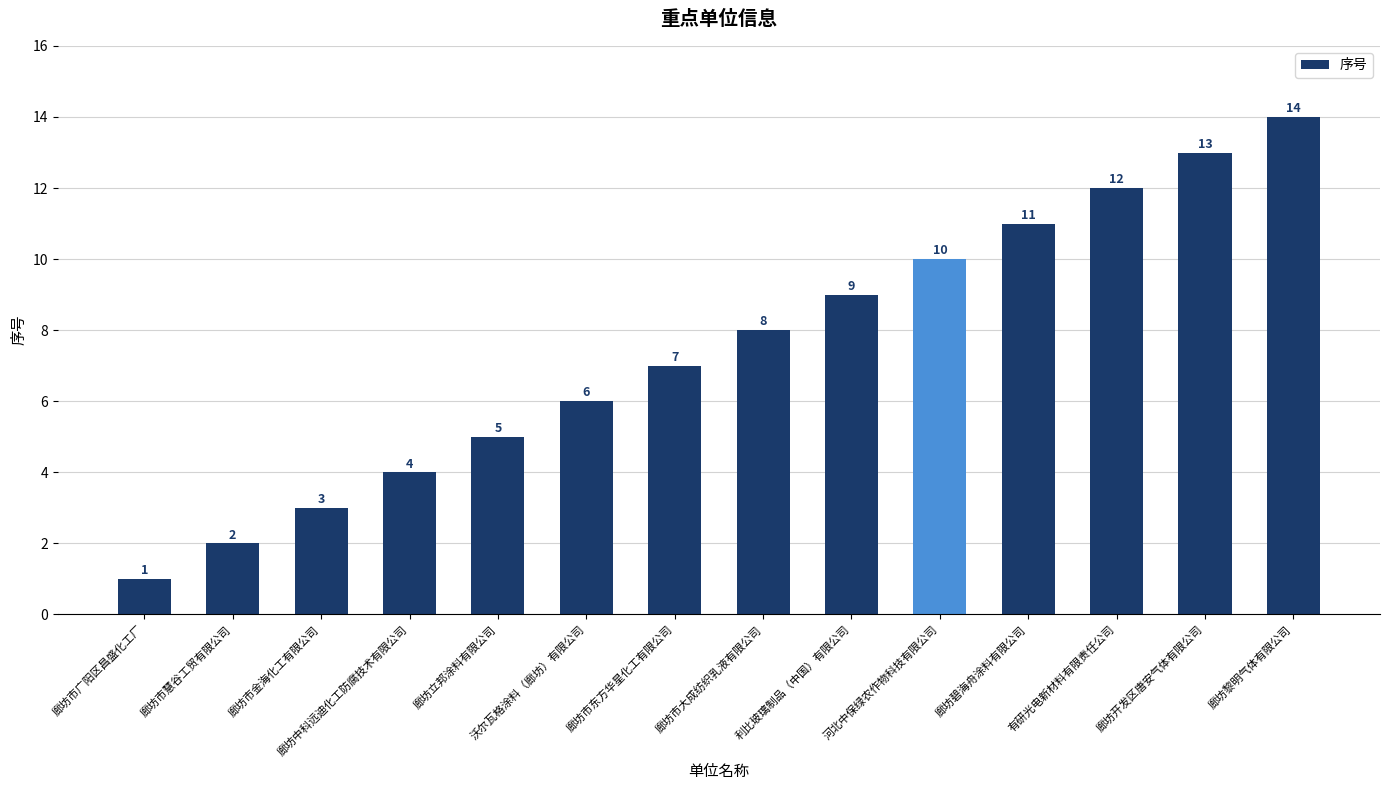

What is the greatest value displayed?

14